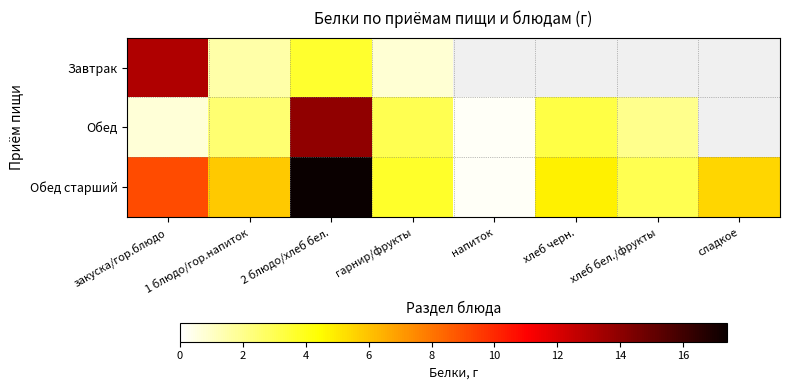

True or false: Обед has a value of 0.3 at напиток.

False